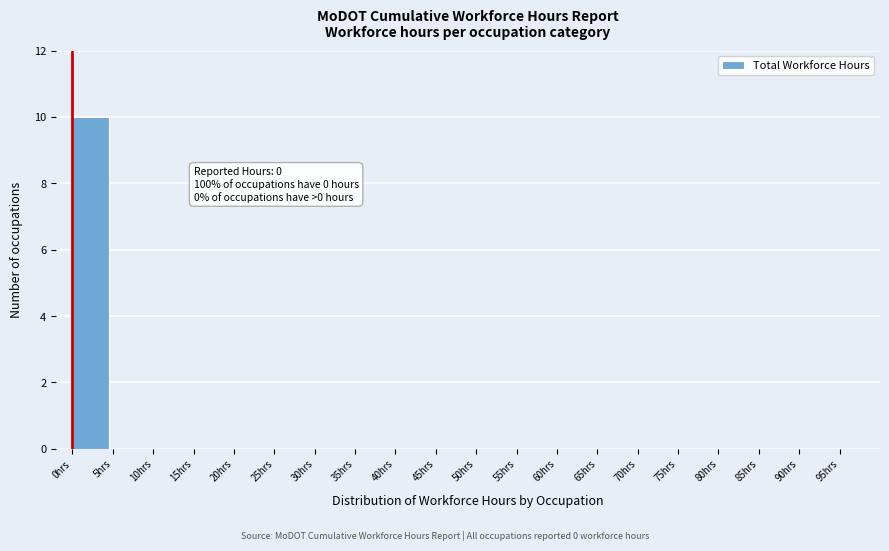

Over which range of the x-axis is the bar tallest?

0 to 5